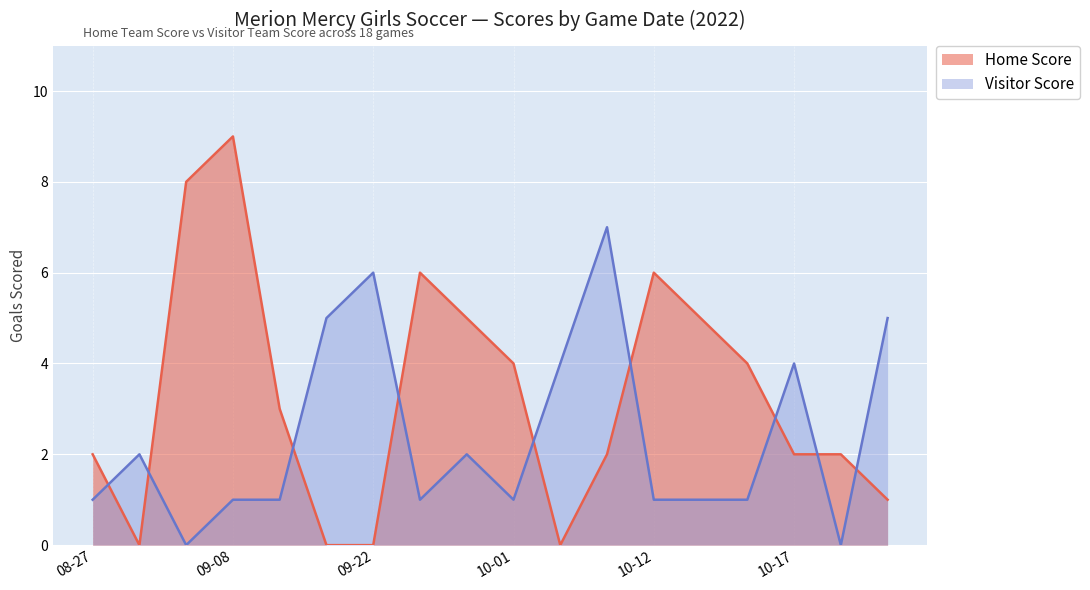

Which series has the largest range (max minus min)?

Home Score